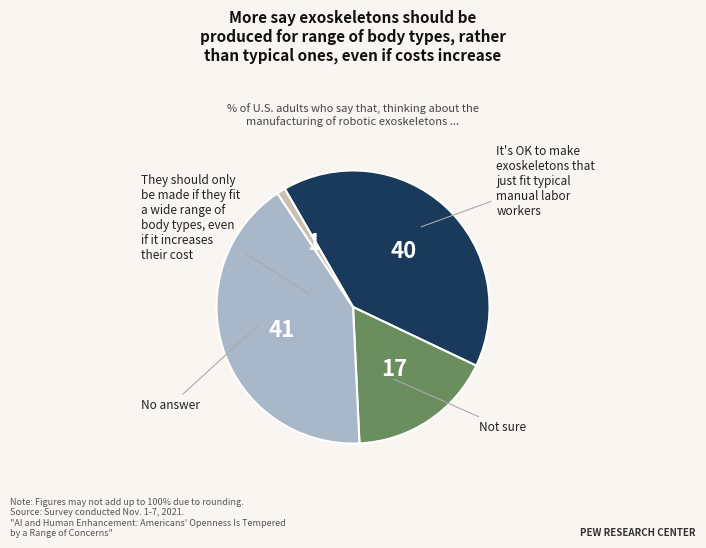

Is there any slice that represents more than half of the pie?

No